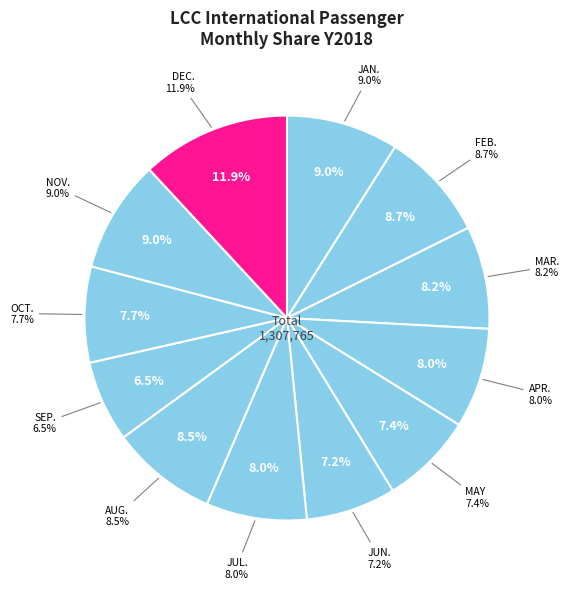

Does any single category account for the majority?

No